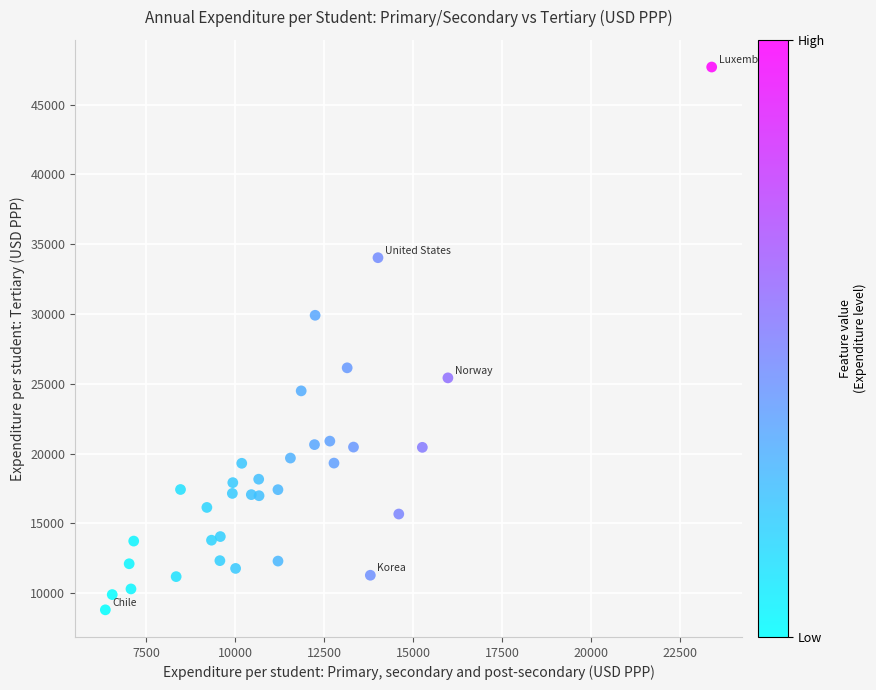

What Y value in the scatter plot is closest to 28253?

29911.3